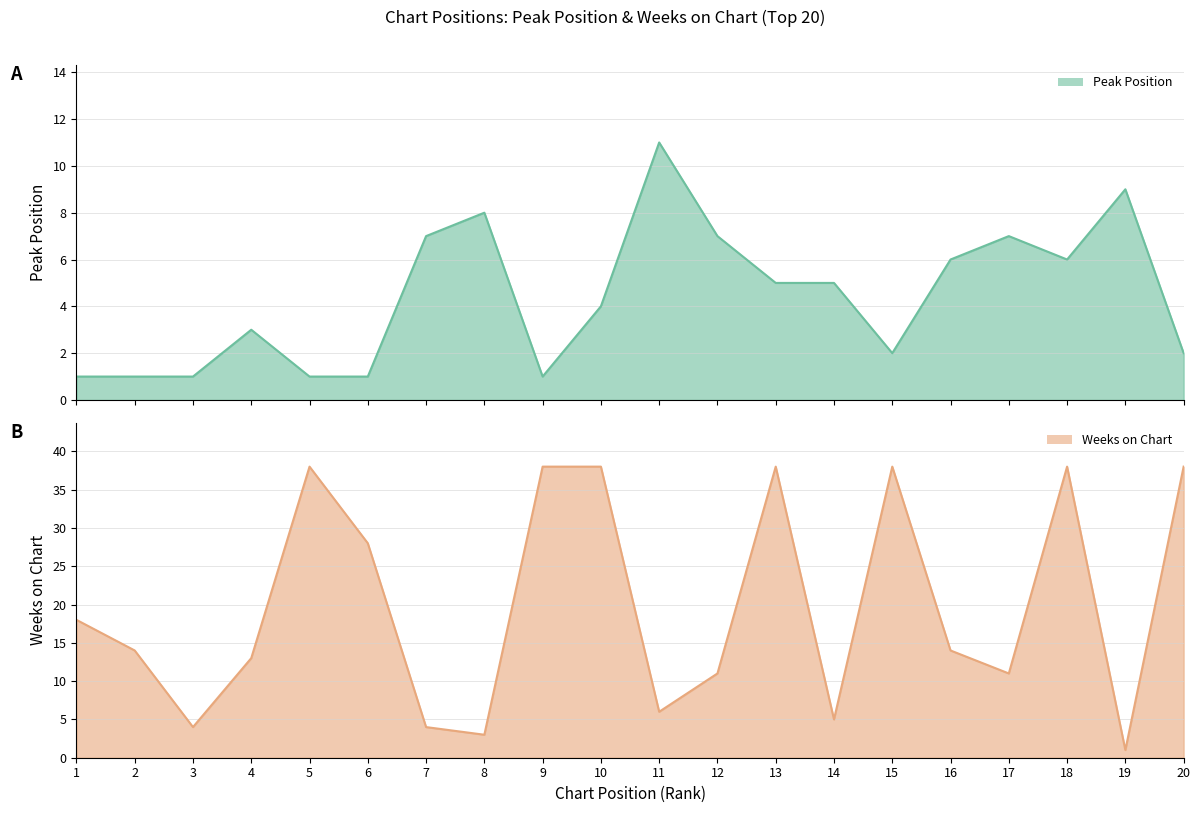

What is the sum of all Weeks on Chart values?

398